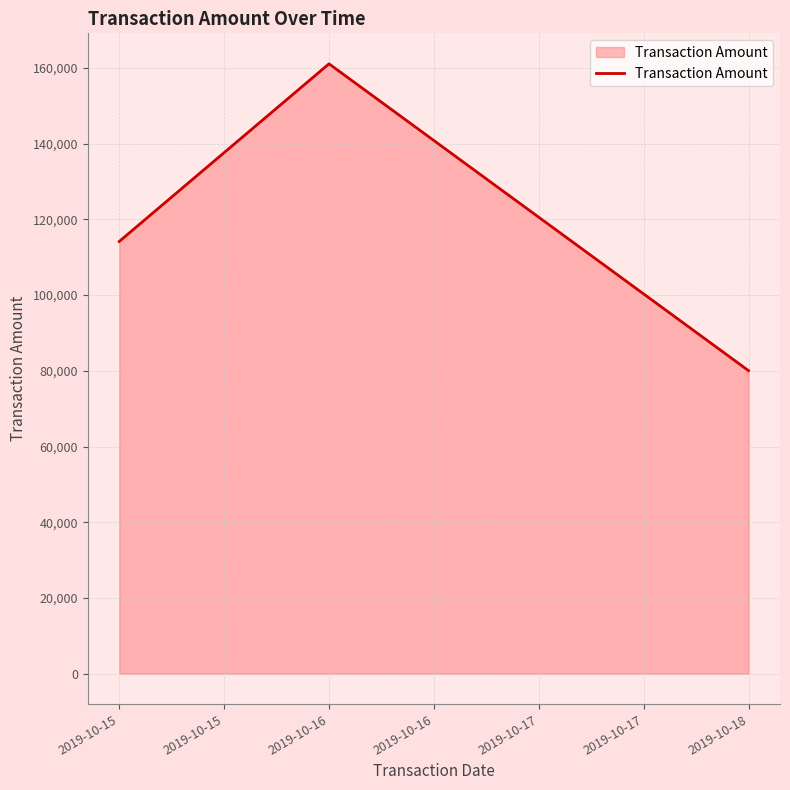

Reading left to right, list all the values displayed in this chart.

2019-10-15=114170.9	2019-10-16=161097.8	2019-10-18=80043.9